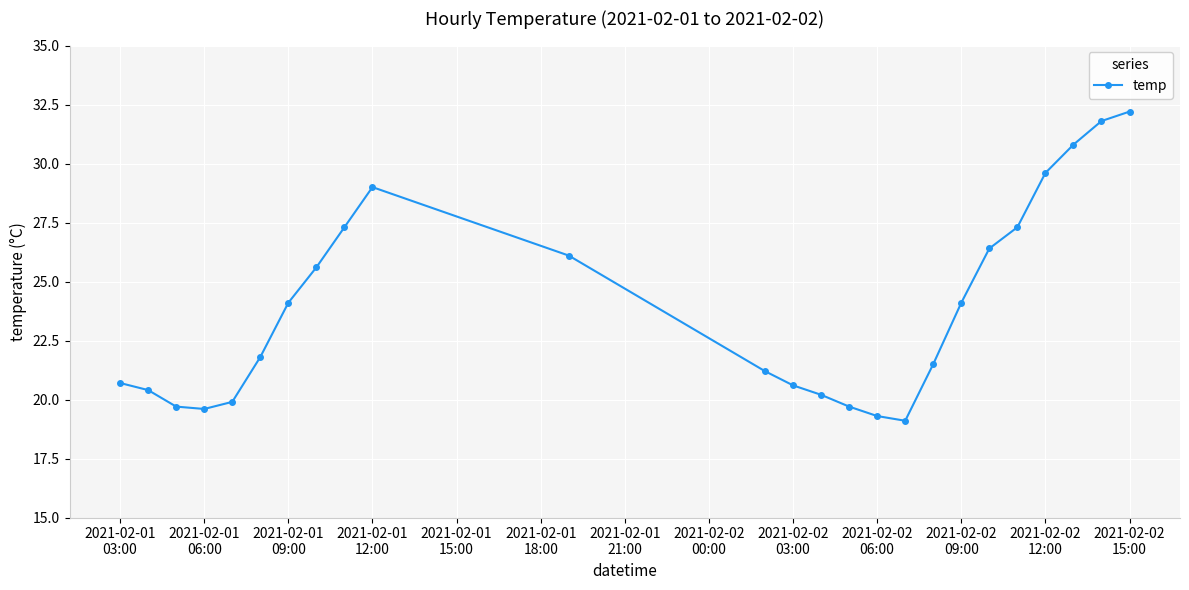

What is the difference between the maximum and minimum values?

13.1